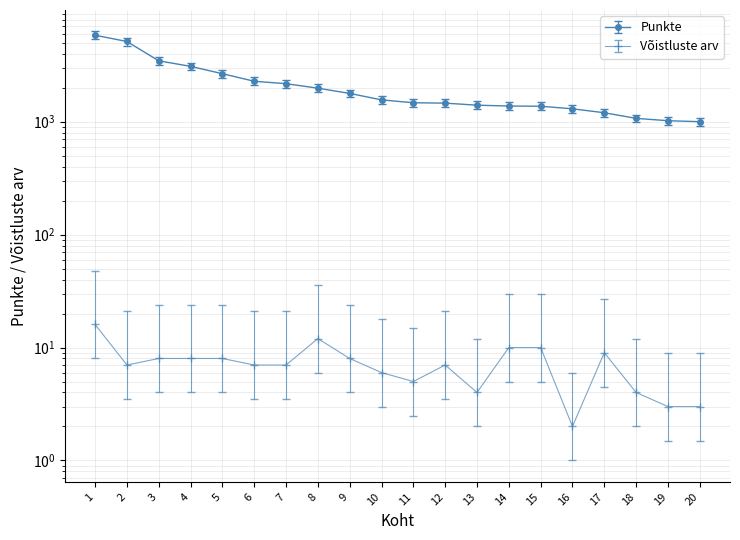

What are all the series names shown in the legend?

Punkte, Võistluste arv